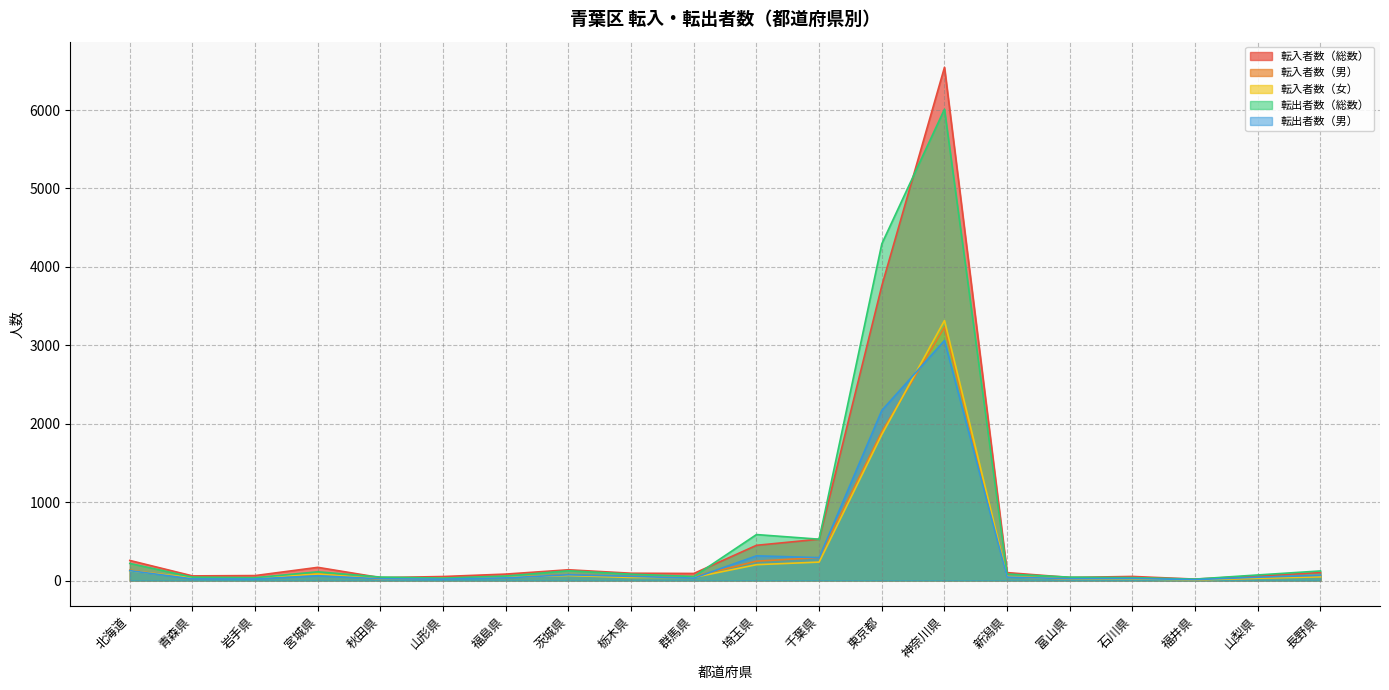

What is the lowest value of the 転入者数（男） series?

11